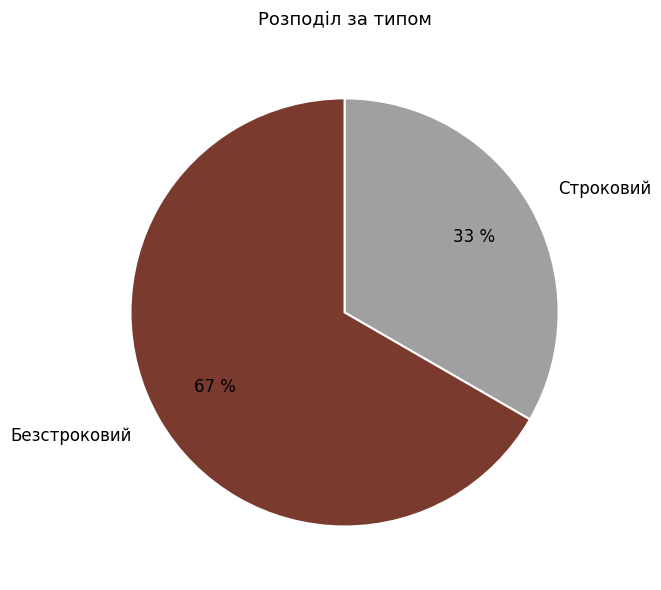

To the nearest percent, what is the combined percentage of Безстроковий and Строковий?

100%